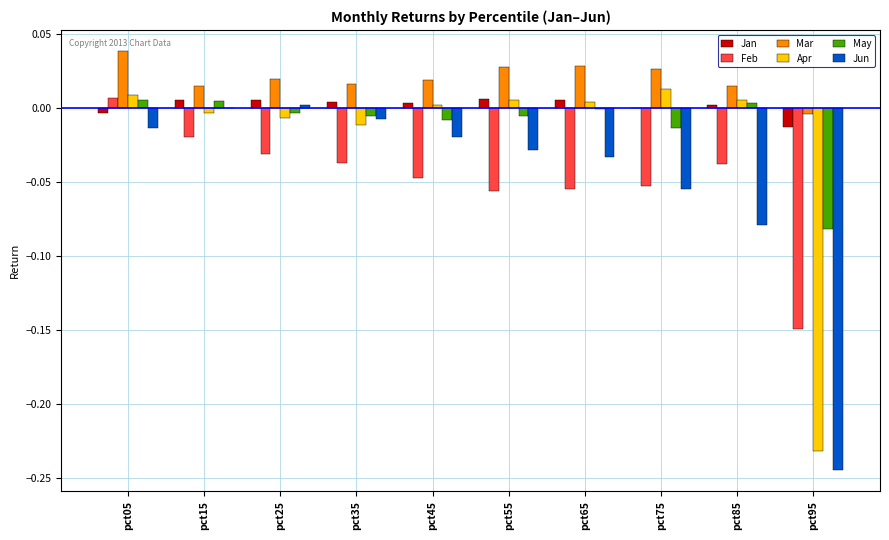

At which category does the chart reach its peak across all series?

pct05